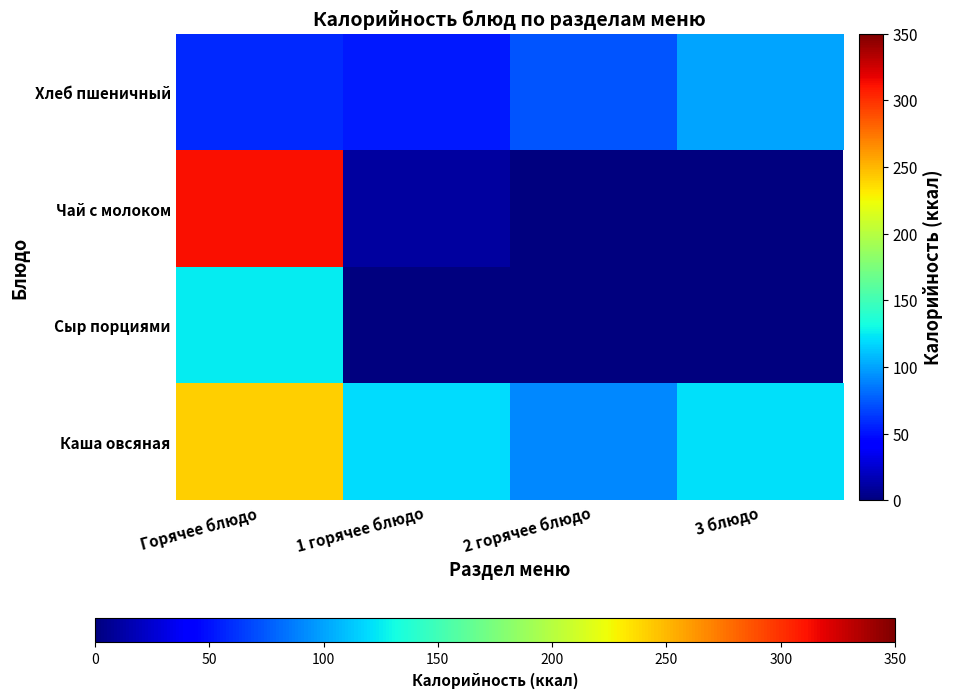

Read the Каша овсяная value at 3 блюдо.

121.0